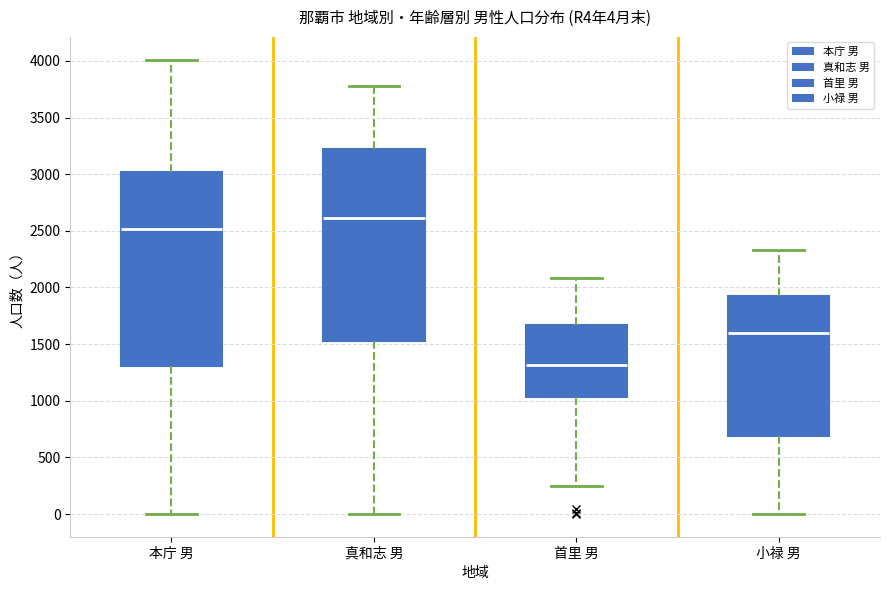

Which box's median line is the lowest?

首里 男